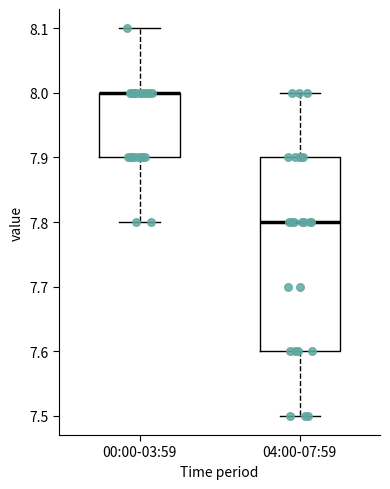

Reading left to right, transcribe this box plot: for each box, give where its median line is, the range the box spans, and where its two whiskers end, as read against the y-axis. The values are not printed on the chart, so give them approximately, as read against the axis.

00:00-03:59: median 8.0 (drawn on the box's upper edge), box 7.9 to 8.0, whiskers 7.8 to 8.1
04:00-07:59: median 7.8, box 7.6 to 7.9, whiskers 7.5 to 8.0